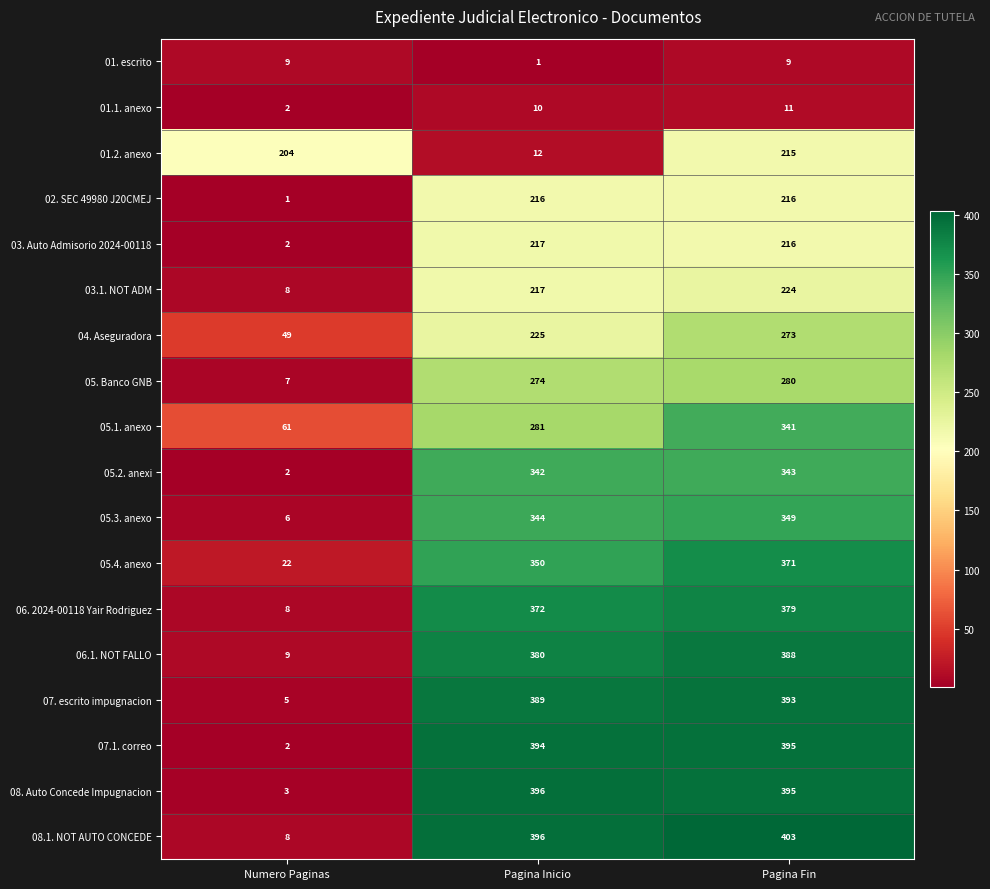

What is the spread (max minus min) of values at Pagina Fin?

394